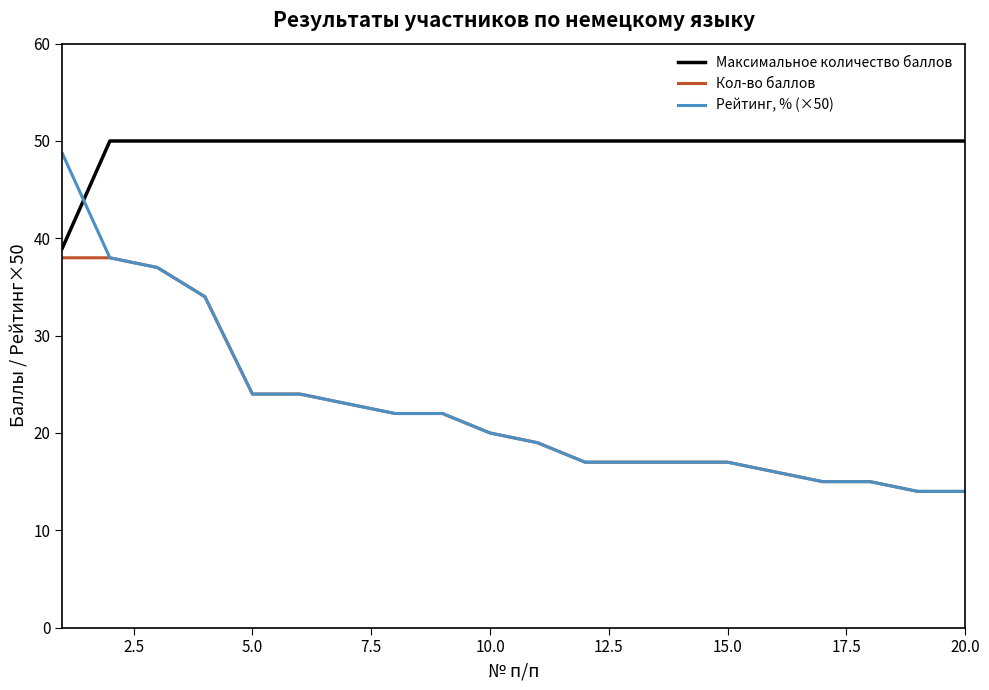

True or false: Максимальное количество баллов and Кол-во баллов intersect in this chart.

False